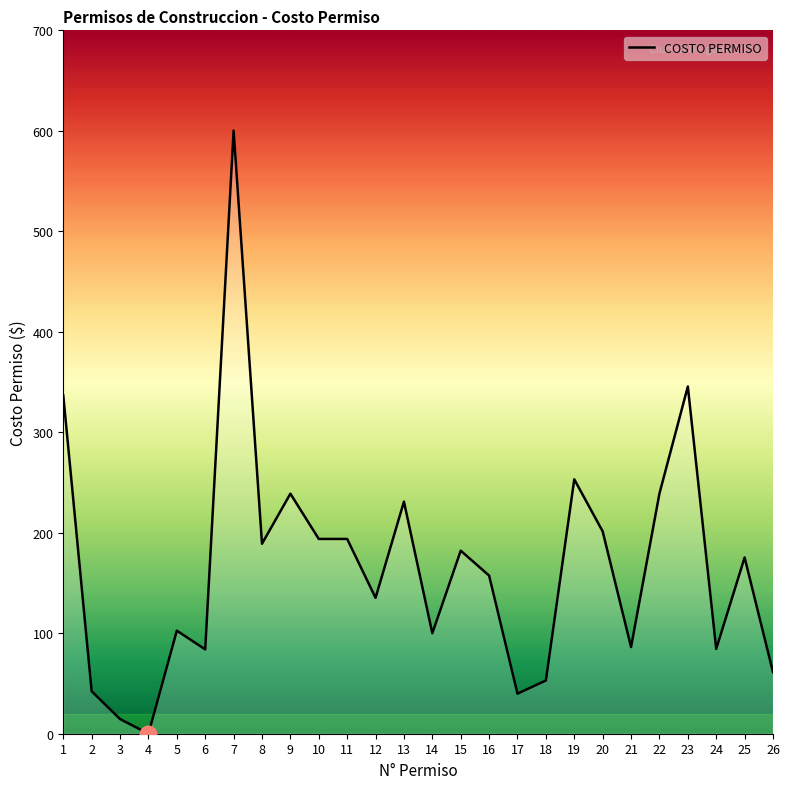

Approximately how many times larger is the value at 17 compared to 20?

0.2